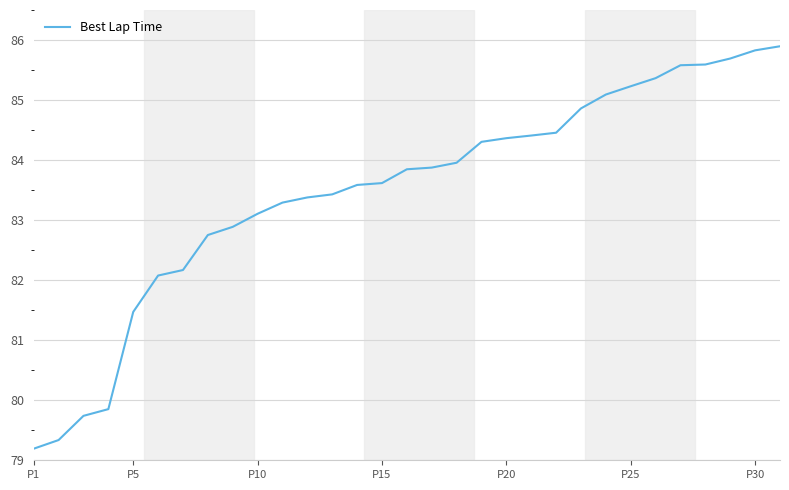

What is the greatest value displayed?

85.9